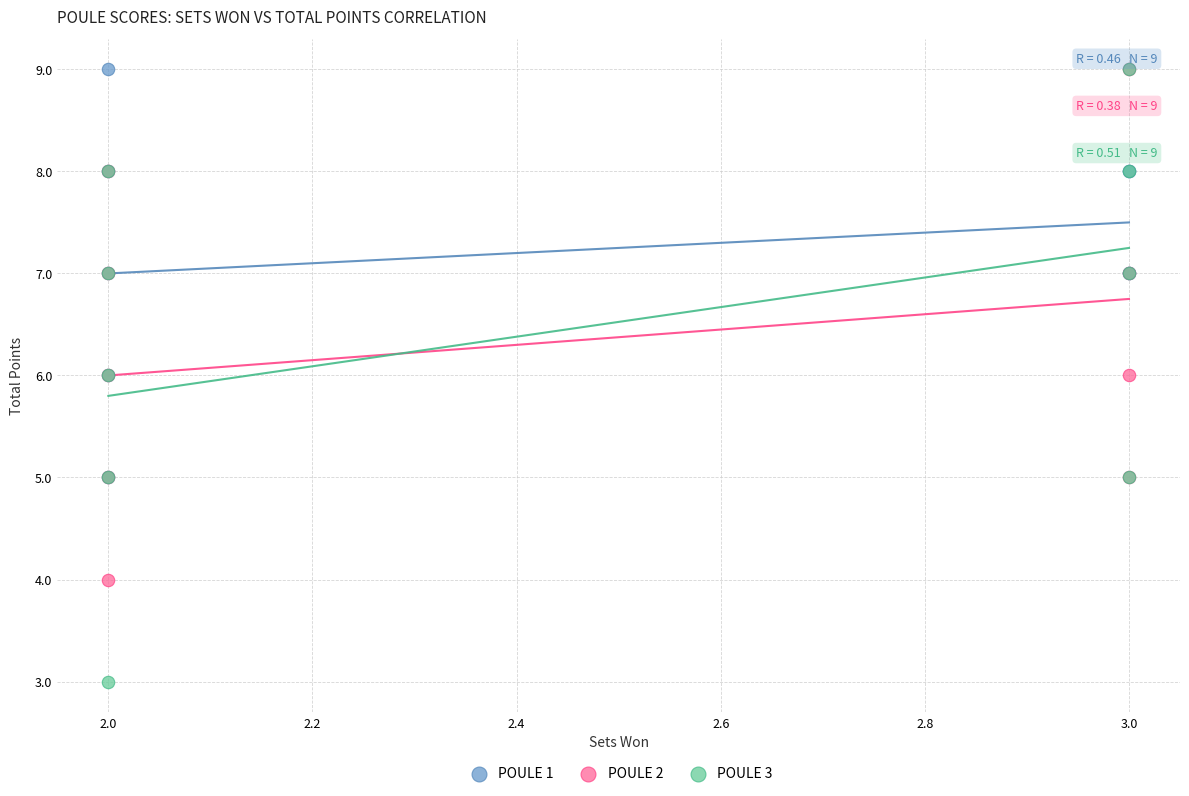

Which series has the largest Y range (max minus min)?

POULE 3